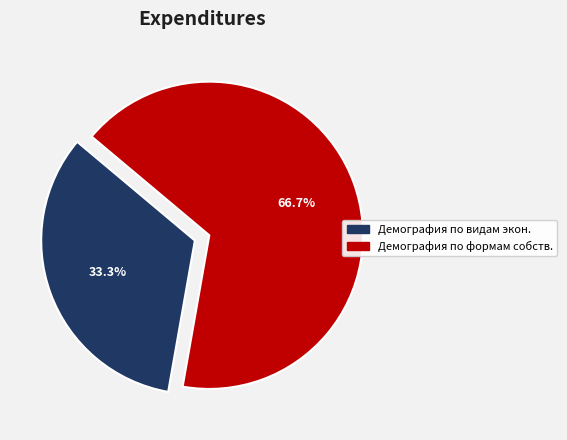

To the nearest percent, what is the average slice percentage?

50%